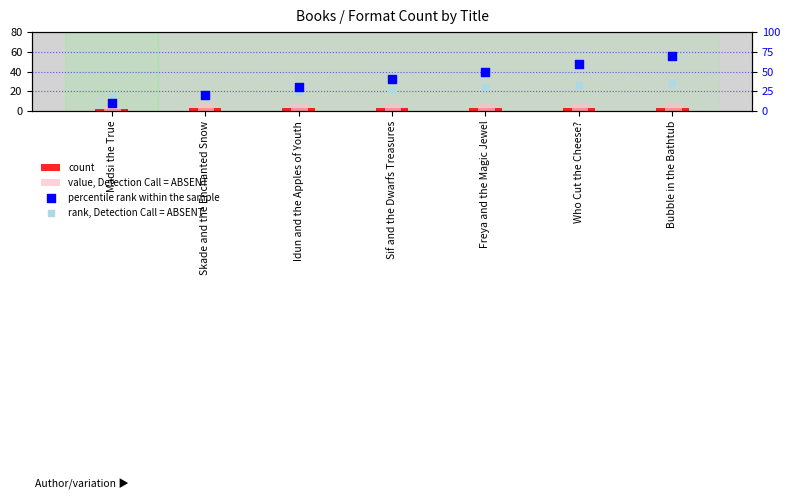

What is the total value across all series at Skade and the Enchanted Snow?

51.2